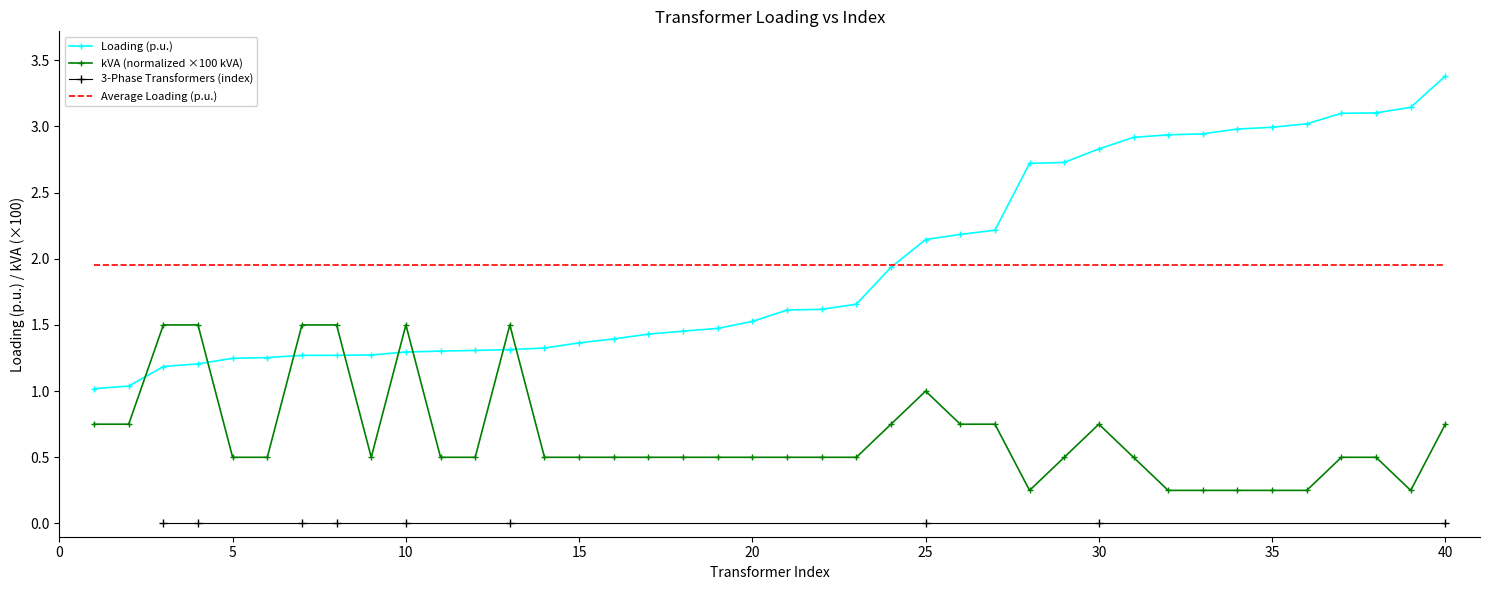

The Loading (p.u.) series shows 1.7 at 10. True or false?

False